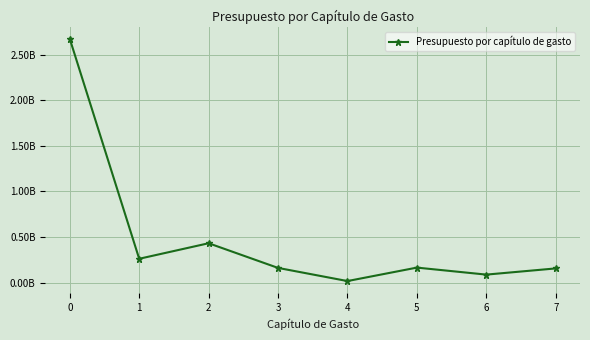

Does the chart have visible grid lines?

Yes